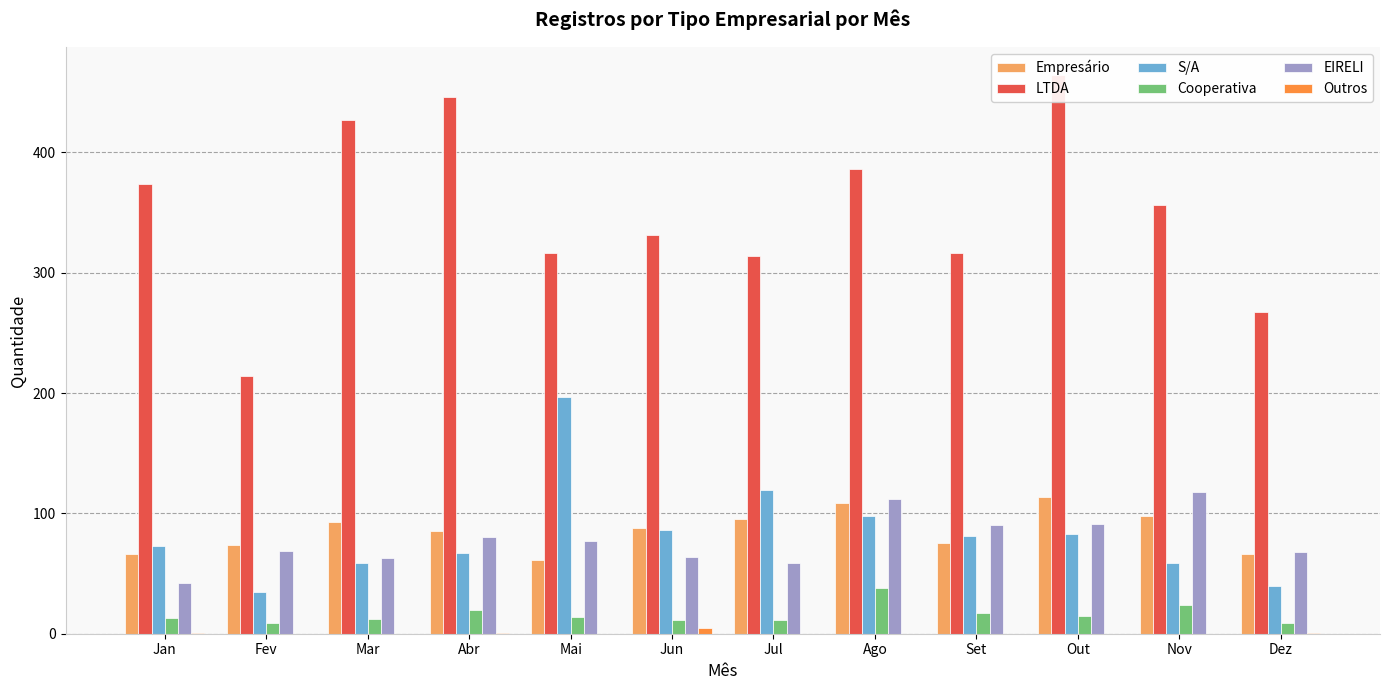

Reading left to right, what are all the values shown in this chart?

Empresário: 66	74	93	85	61	88	95	109	75	114	98	66
LTDA: 374	214	427	446	316	331	314	386	316	464	356	267
S/A: 73	35	59	67	197	86	119	98	81	83	59	40
Cooperativa: 13	9	12	20	14	11	11	38	17	15	24	9
EIRELI: 42	69	63	80	77	64	59	112	90	91	118	68
Outros: 1	0	0	1	0	5	0	0	0	0	0	1